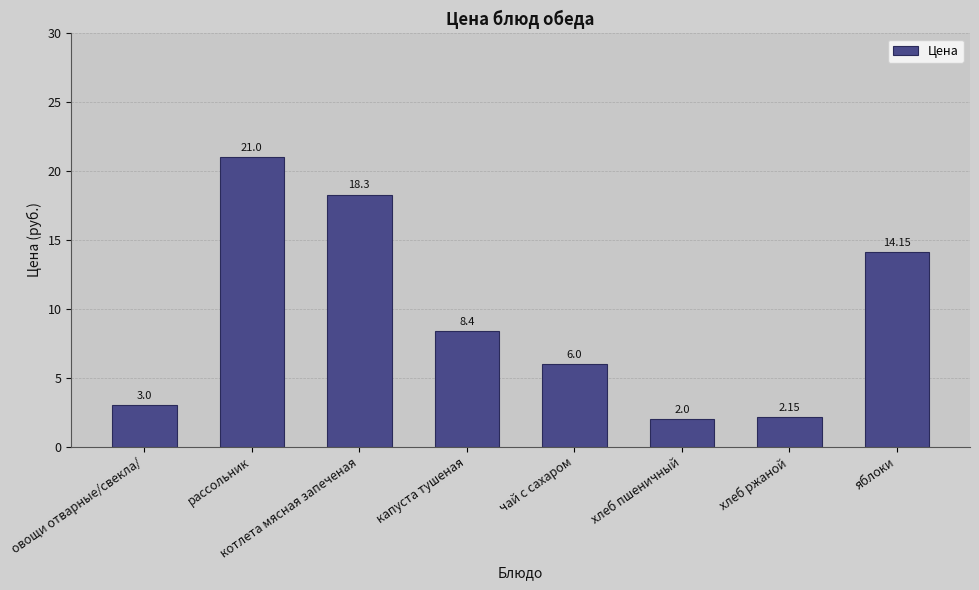

Which label corresponds to the smallest value in the chart?

хлеб пшеничный